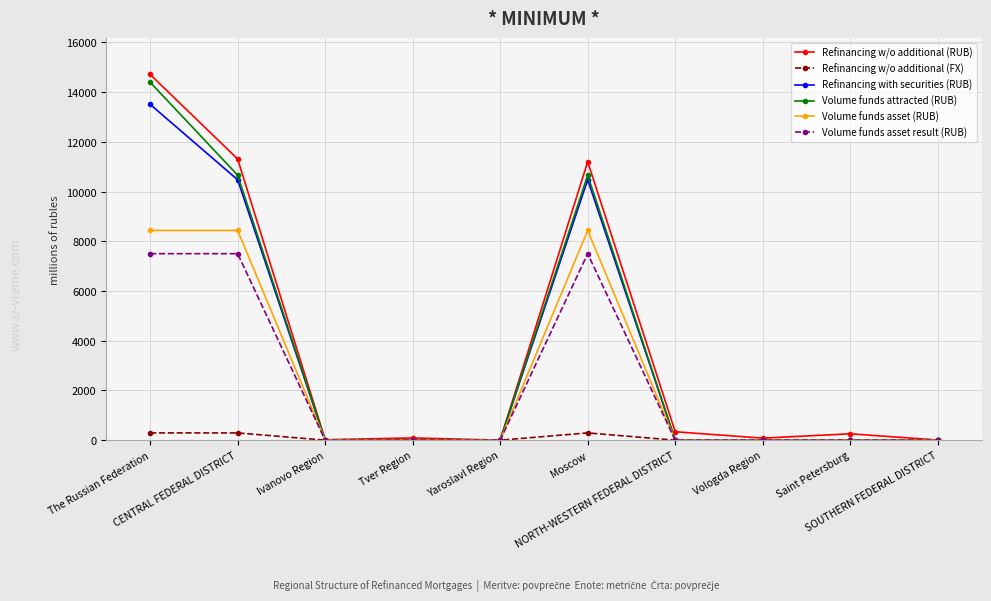

Which series has the largest range (max minus min)?

Refinancing w/o additional (RUB)